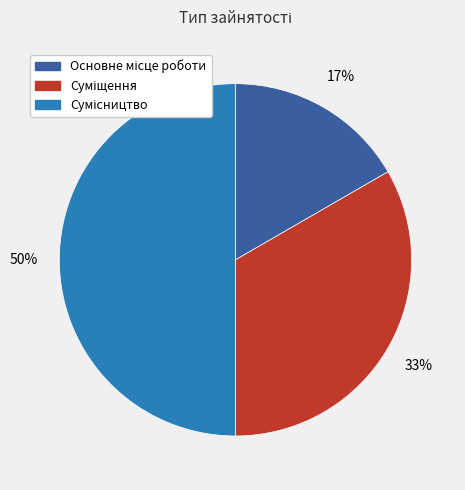

To the nearest percent, what is the average slice percentage?

33%